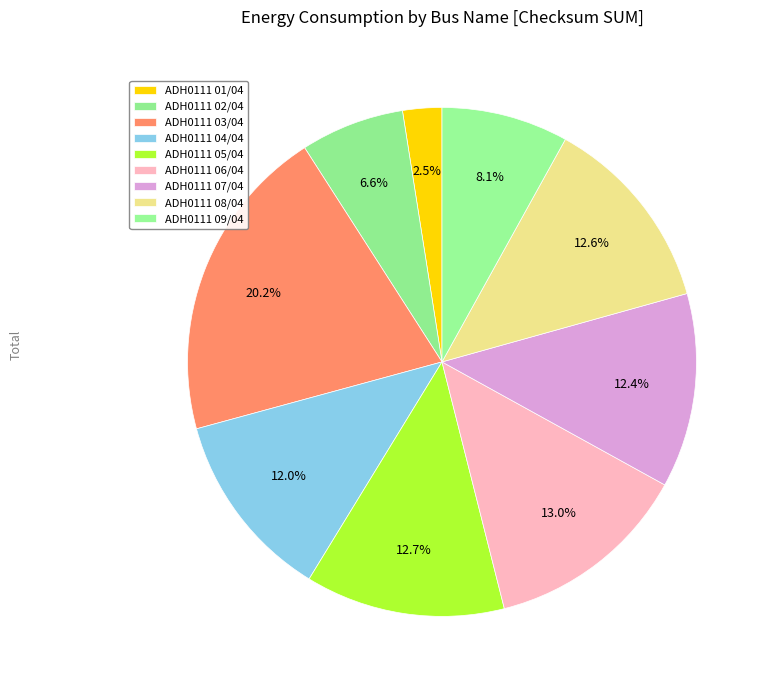

How many segments does this pie chart have?

9